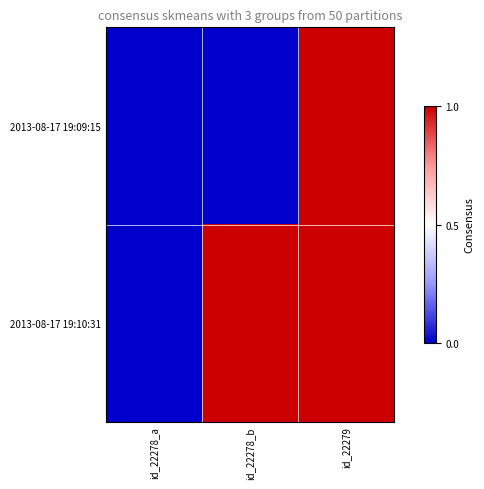

Reading left to right, what are all the values shown in this chart?

2013-08-17 19:09:15: id_22278_a=0	id_22278_b=0	id_22279=1
2013-08-17 19:10:31: id_22278_a=0	id_22278_b=1	id_22279=1